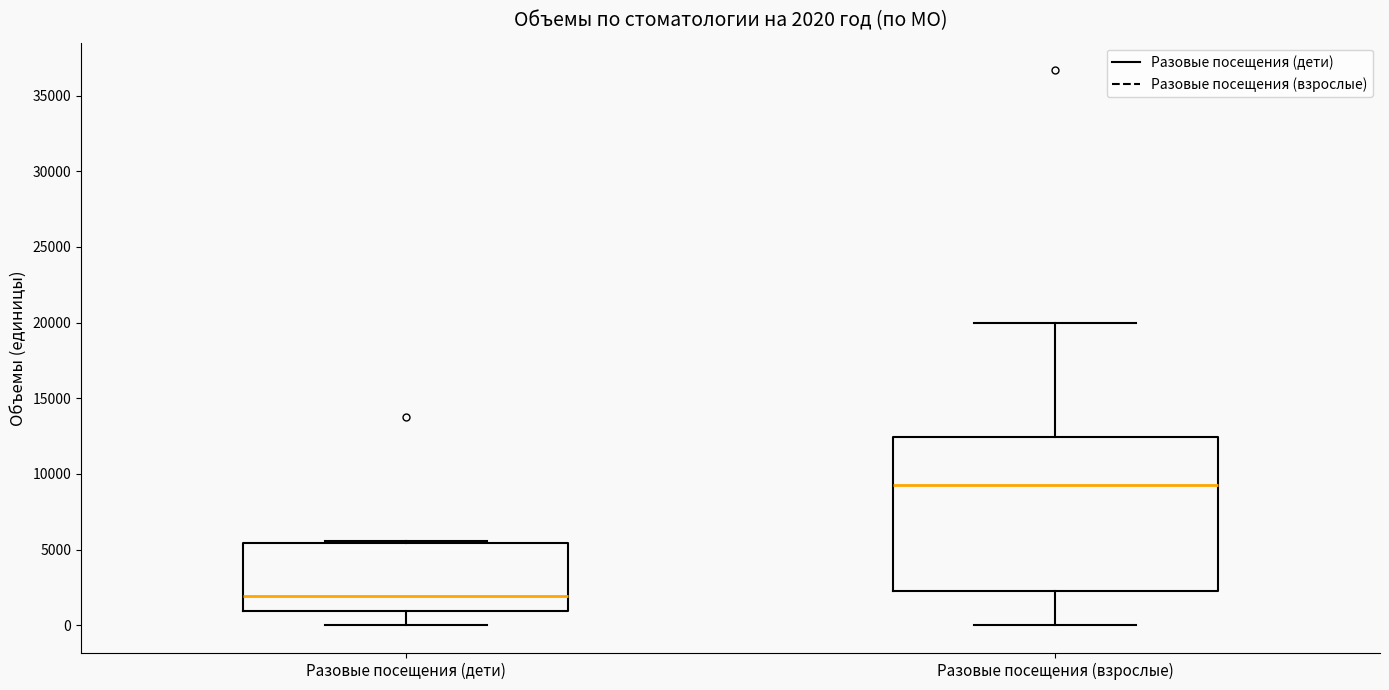

Comparing the boxes themselves (not the whiskers), which one is the tallest?

Разовые посещения (взрослые)